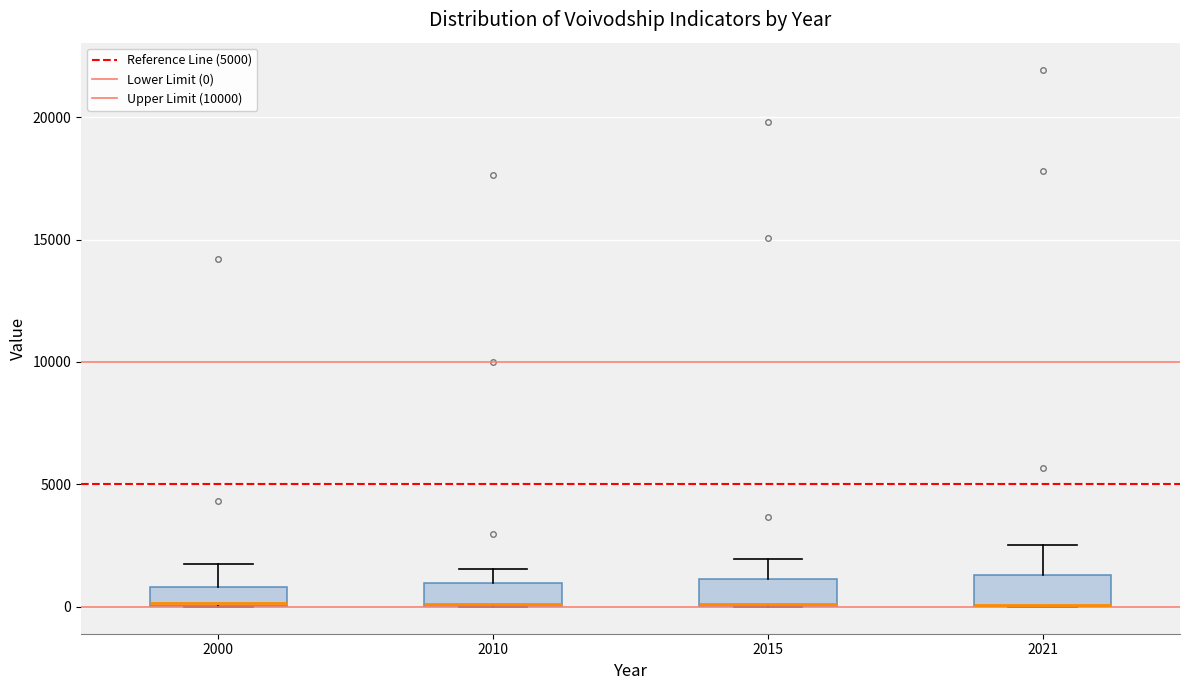

Reading left to right, transcribe this box plot: for each box, give where its median line is, the range the box spans, and where its two whiskers end, as read against the y-axis. The values are not printed on the chart, so give them approximately, as read against the axis.

2000: median 0, box 0 to 1000, whiskers 0 to 1500
2010: median 0 (drawn on the box's lower edge), box 0 to 1000, whiskers 0 to 1500
2015: median 0 (drawn on the box's lower edge), box 0 to 1000, whiskers 0 to 2000
2021: median 0 (drawn on the box's lower edge), box 0 to 1500, whiskers 0 to 2500